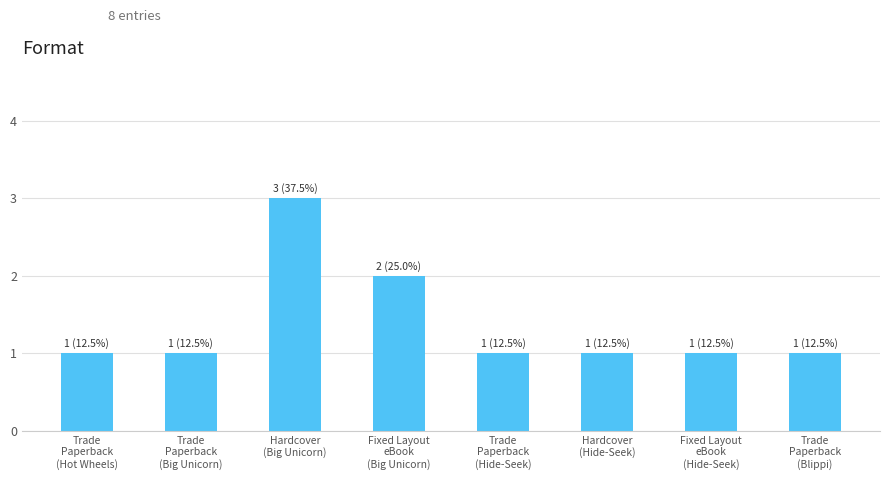

Reading left to right, transcribe all the data shown in this chart.

Trade
Paperback
(Hot Wheels)=1	Trade
Paperback
(Big Unicorn)=1	Hardcover
(Big Unicorn)=3	Fixed Layout
eBook
(Big Unicorn)=2	Trade
Paperback
(Hide-Seek)=1	Hardcover
(Hide-Seek)=1	Fixed Layout
eBook
(Hide-Seek)=1	Trade
Paperback
(Blippi)=1